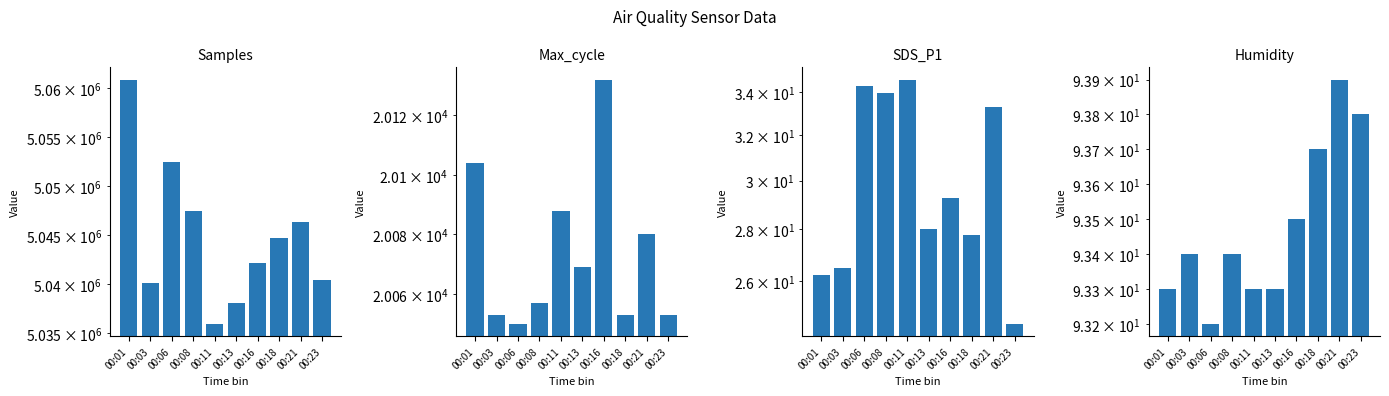

What is the value of the Samples bar at the 5th from the left?

5035948.0